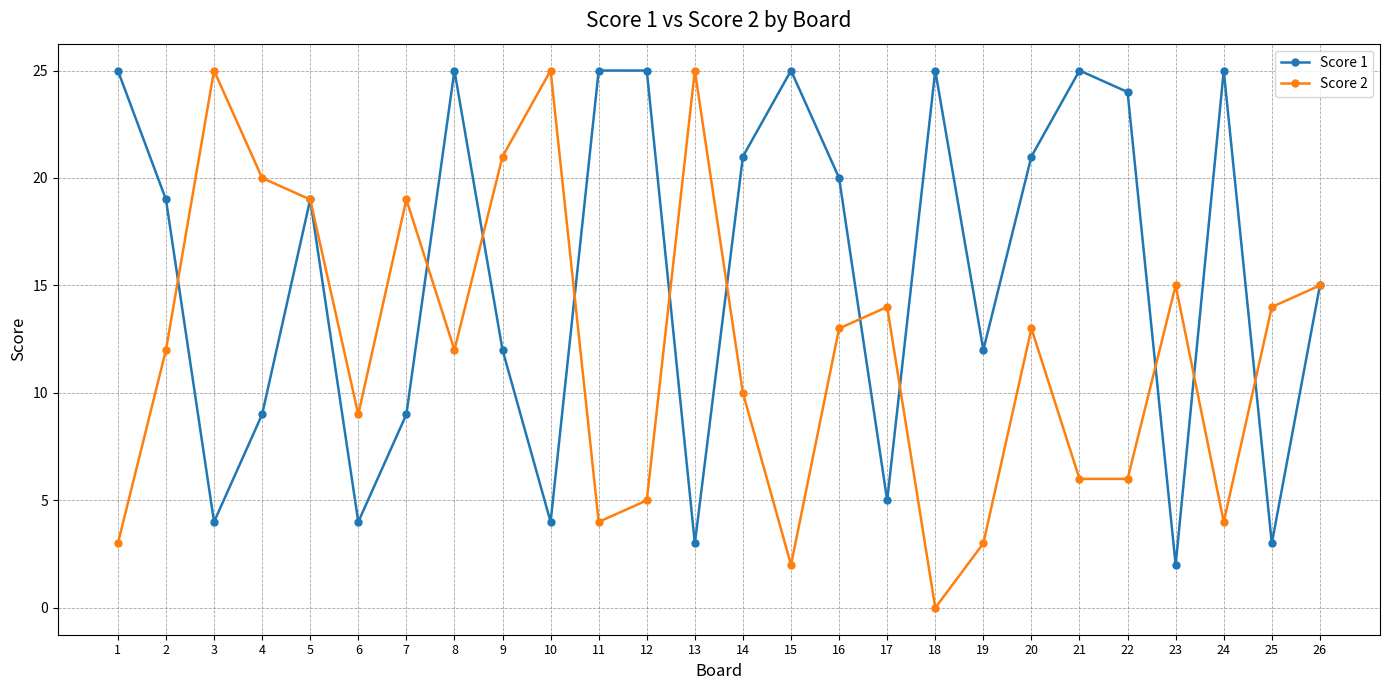

At which category is the sum across all series the highest?

5